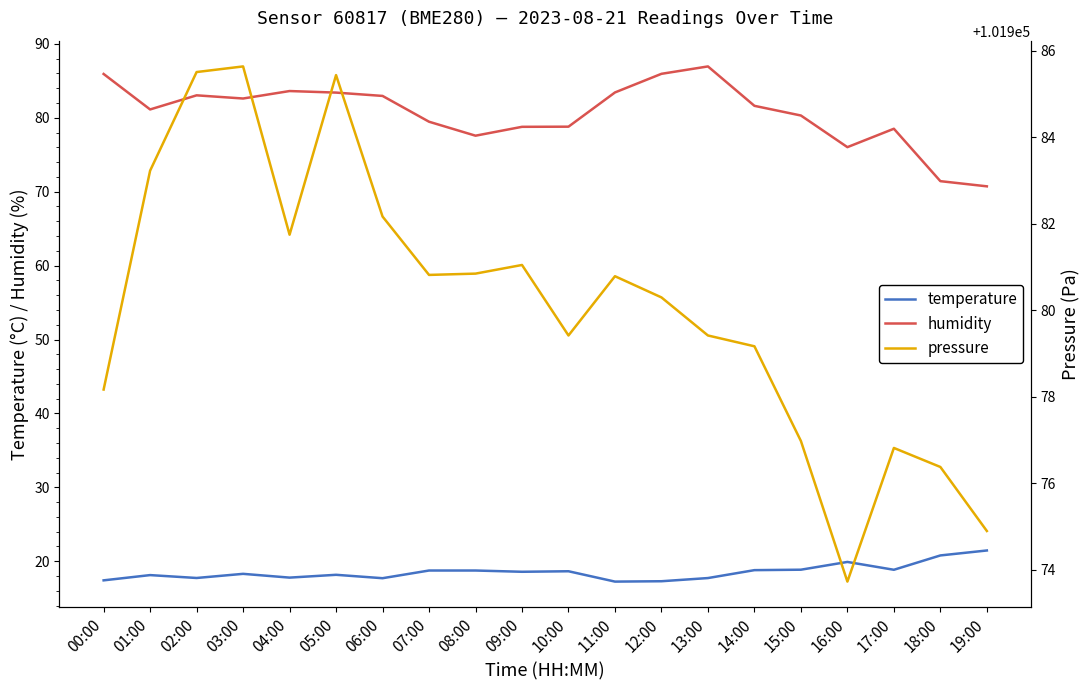

At which label does humidity first exceed 81?

00:00